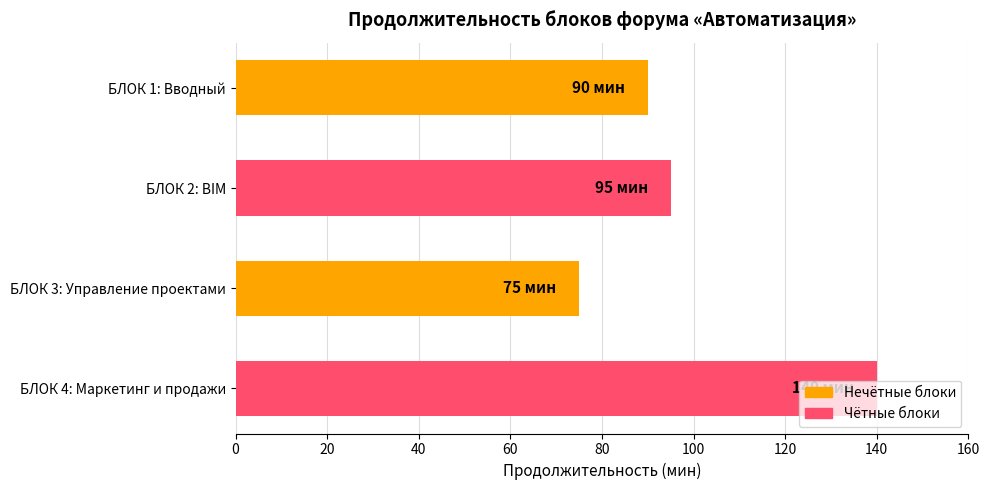

Rank the categories by value from highest to lowest.

БЛОК 4: Маркетинг и продажи, БЛОК 2: BIM, БЛОК 1: Вводный, БЛОК 3: Управление проектами